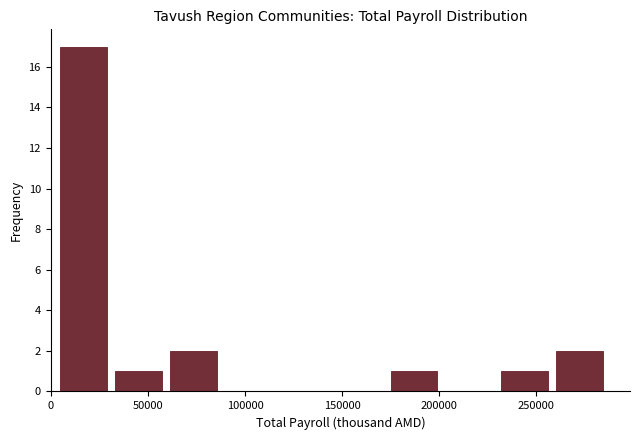

How tall is the bar that spans 230000 to 260000 on the x-axis? Neither the bar edges nor the heights are printed on the chart, so give them approximately, as read against the axes.

1